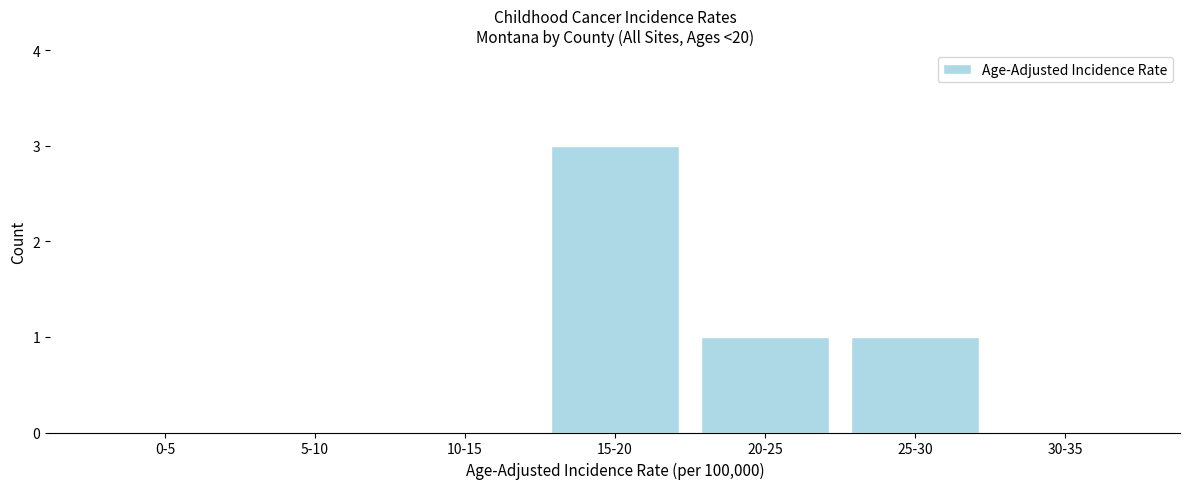

Reading left to right, list all the values displayed in this chart.

0-5=0	5-10=0	10-15=0	15-20=3	20-25=1	25-30=1	30-35=0